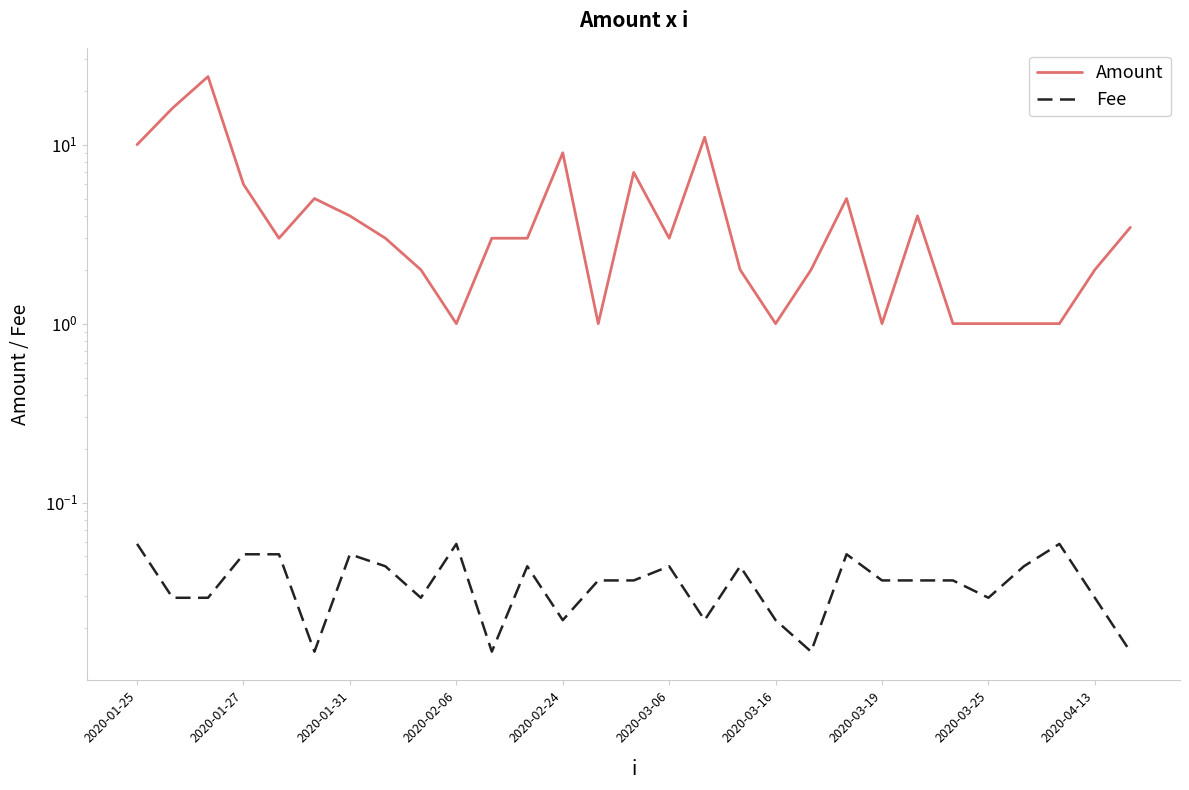

True or false: Amount and Fee intersect in this chart.

False